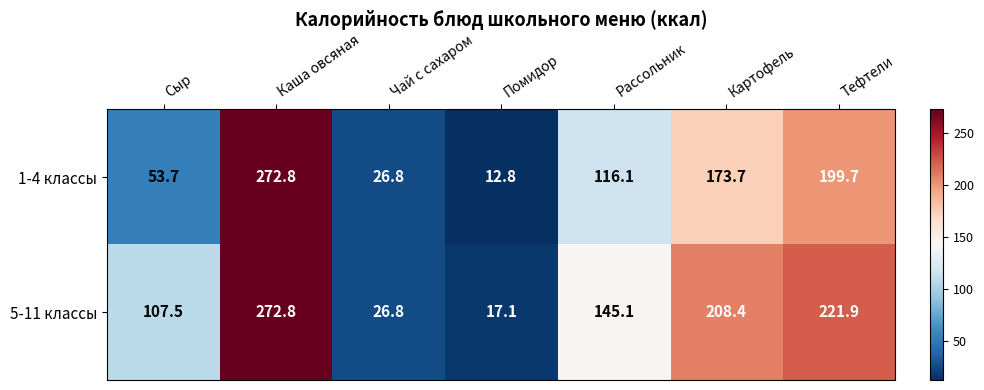

Which category has the lowest value across all series?

Помидор